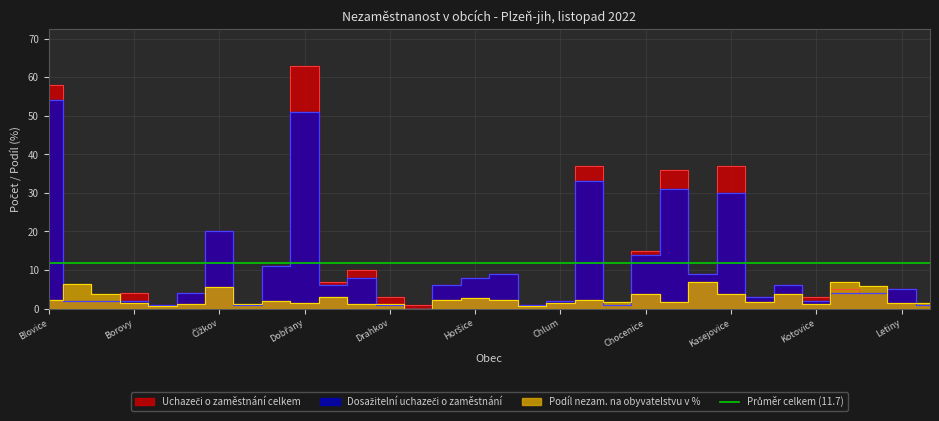

The Uchazeči o zaměstnání celkem series shows 13.9 at Horšice. True or false?

False